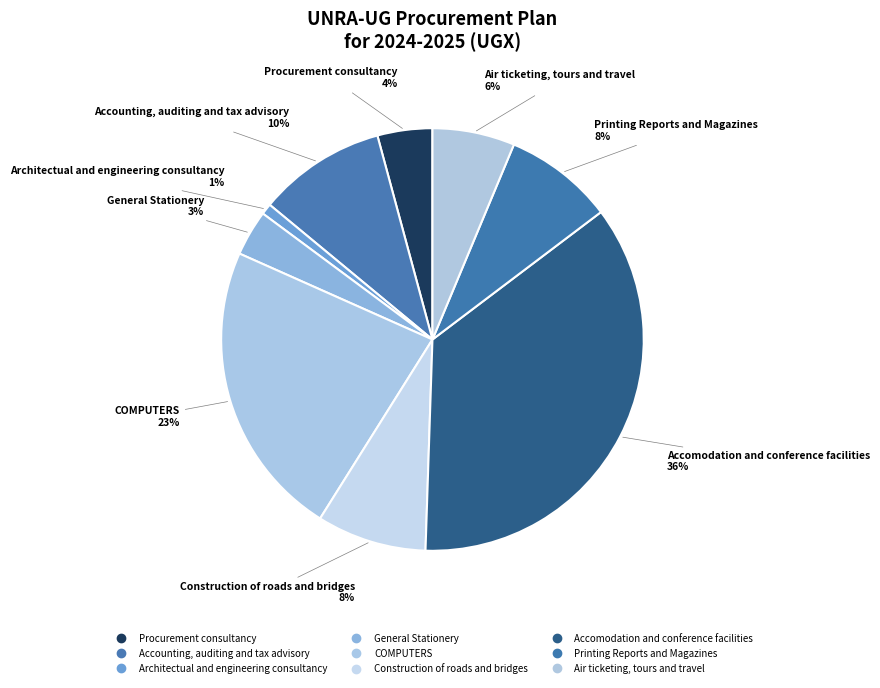

Does Printing Reports and Magazines account for over 50% of the chart?

No